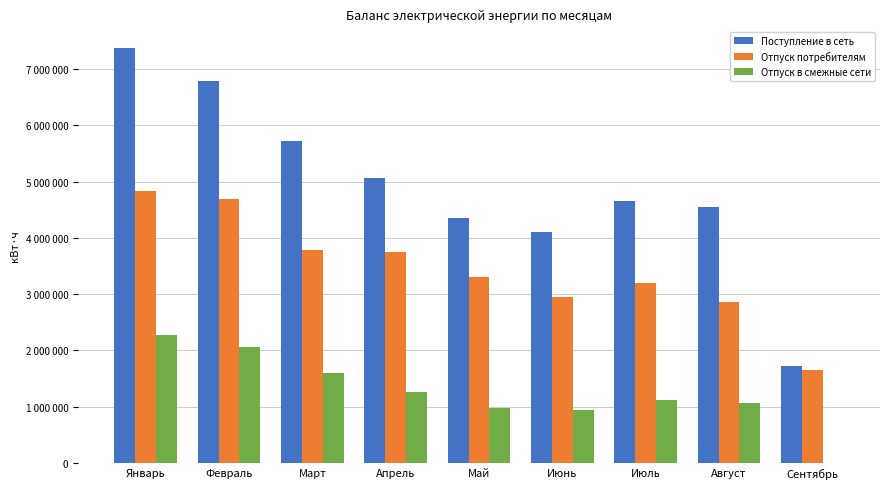

Read the Отпуск потребителям value at Август, to the nearest 10.

2857430